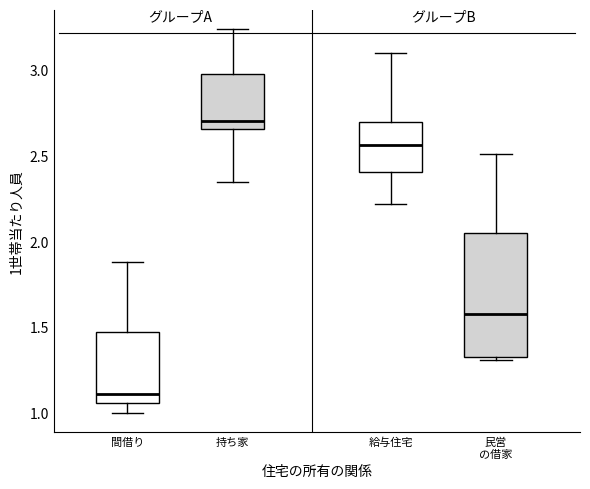

Which box has the lowest median line?

間借り